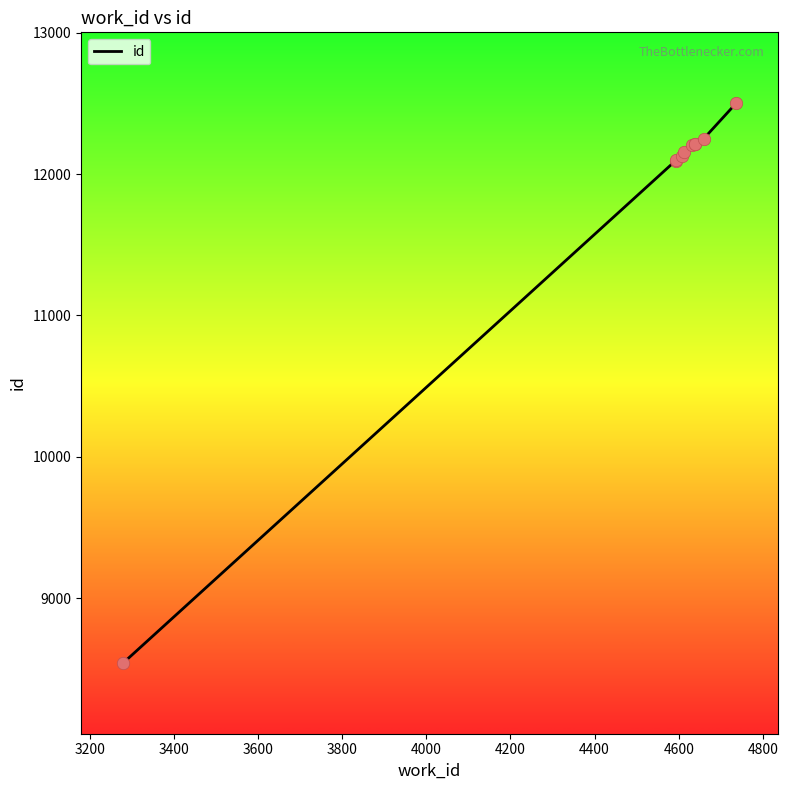

Approximately how many times larger is the value at 3279 compared to 4594?

0.7